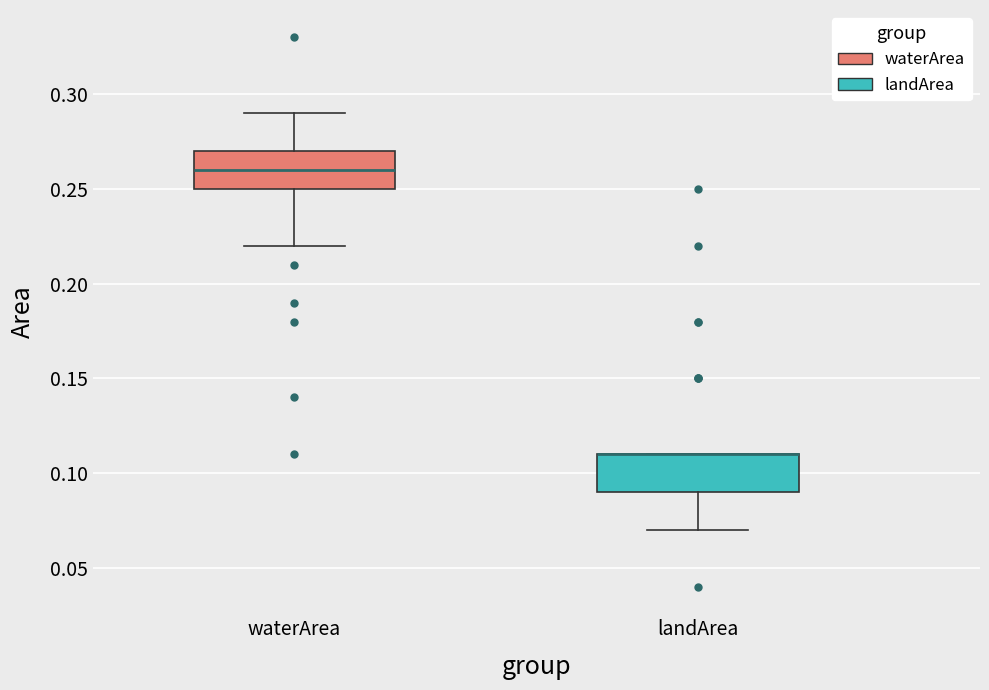

Reading left to right, read every box against the y-axis: the position of its median line, the range the box covers, and the ends of its whiskers. The values are not printed on the chart, so give them approximately, as read against the axis.

waterArea: median 0.26, box 0.25 to 0.27, whiskers 0.22 to 0.29
landArea: median 0.11 (drawn on the box's upper edge), box 0.09 to 0.11, whiskers 0.07 to 0.11